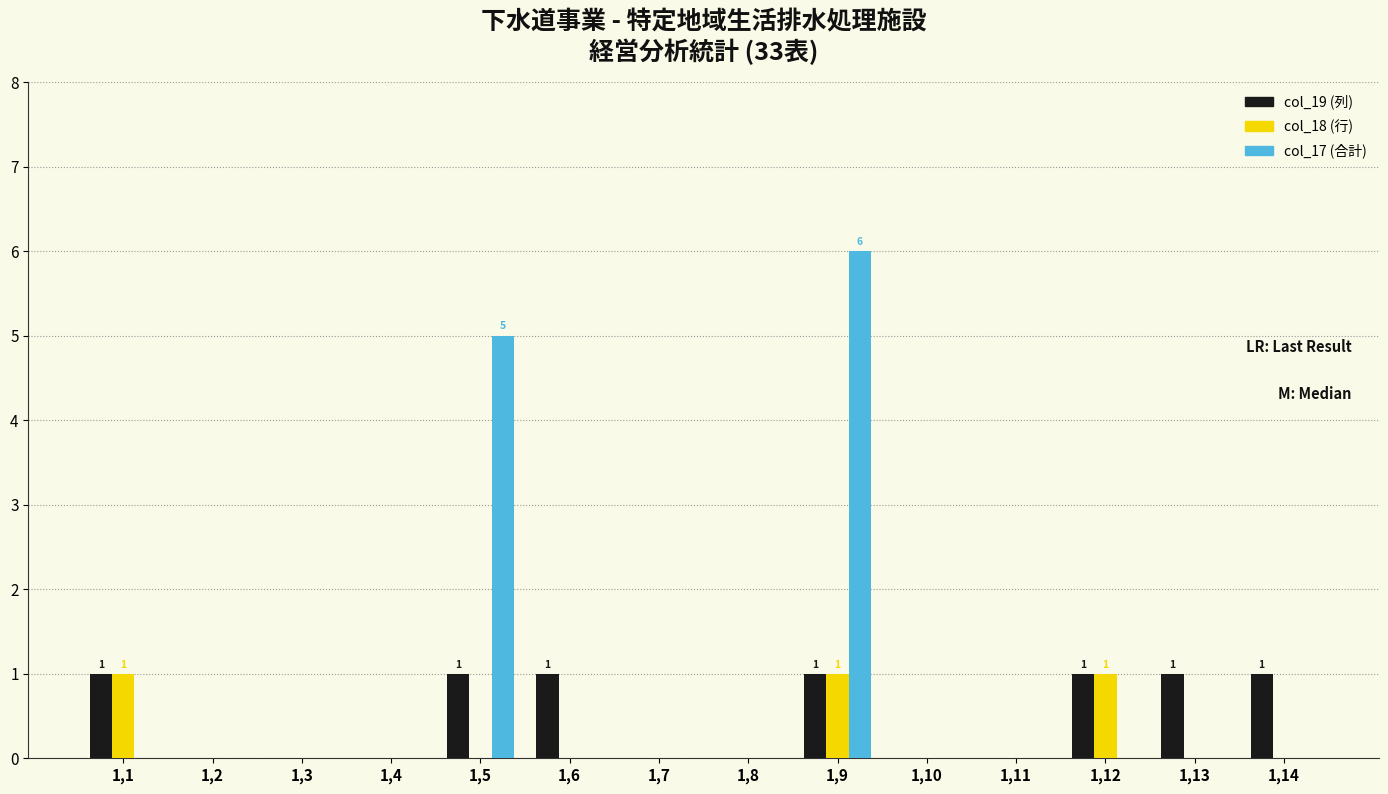

At which category is the sum across all series the highest?

1,9